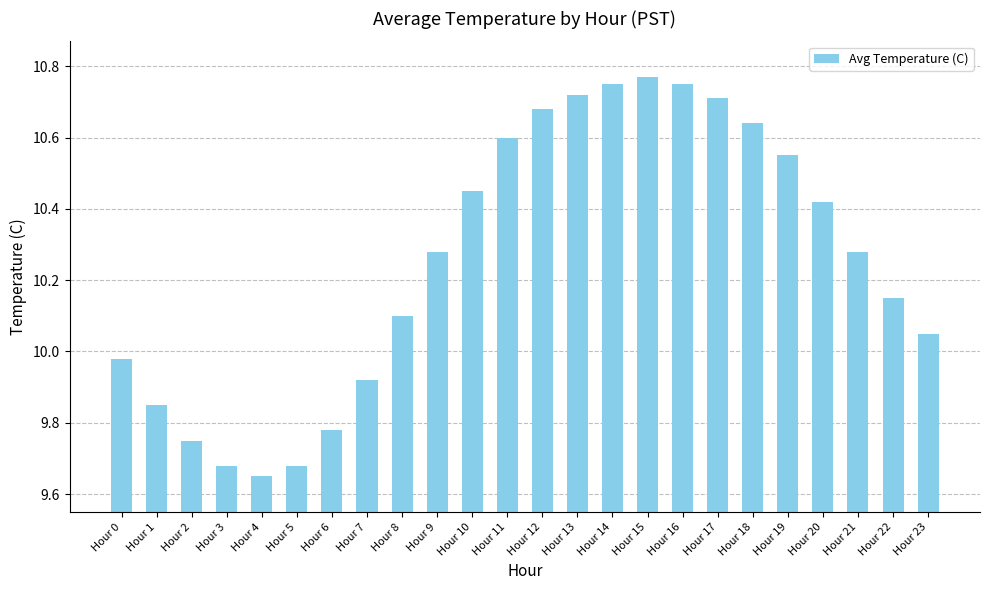

What is the sum of the values at Hour 0 and Hour 11?

20.6